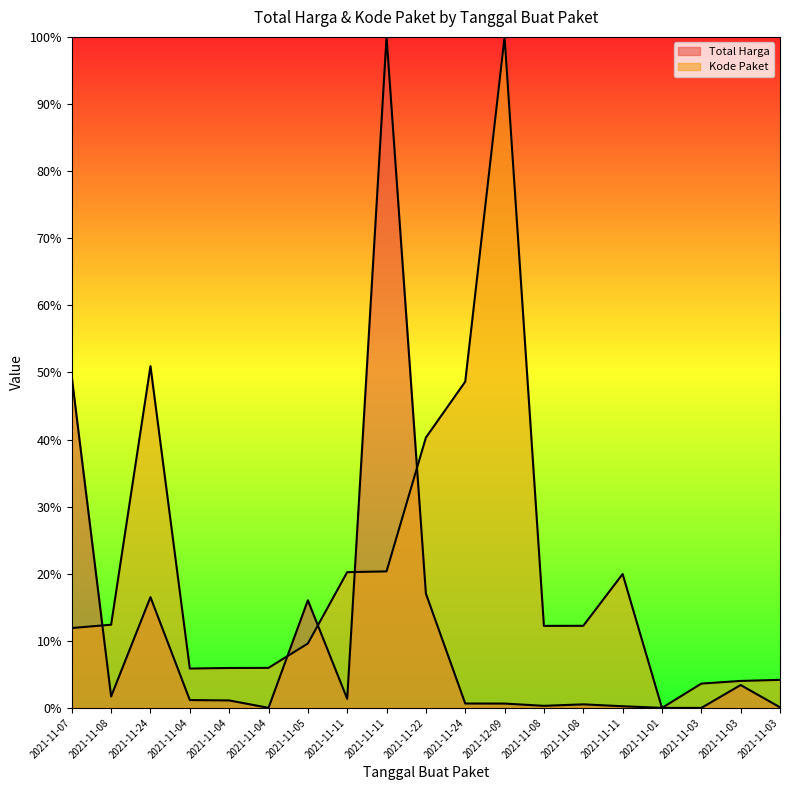

What is the value of the Kode Paket point at the 10th from the left?

0.4